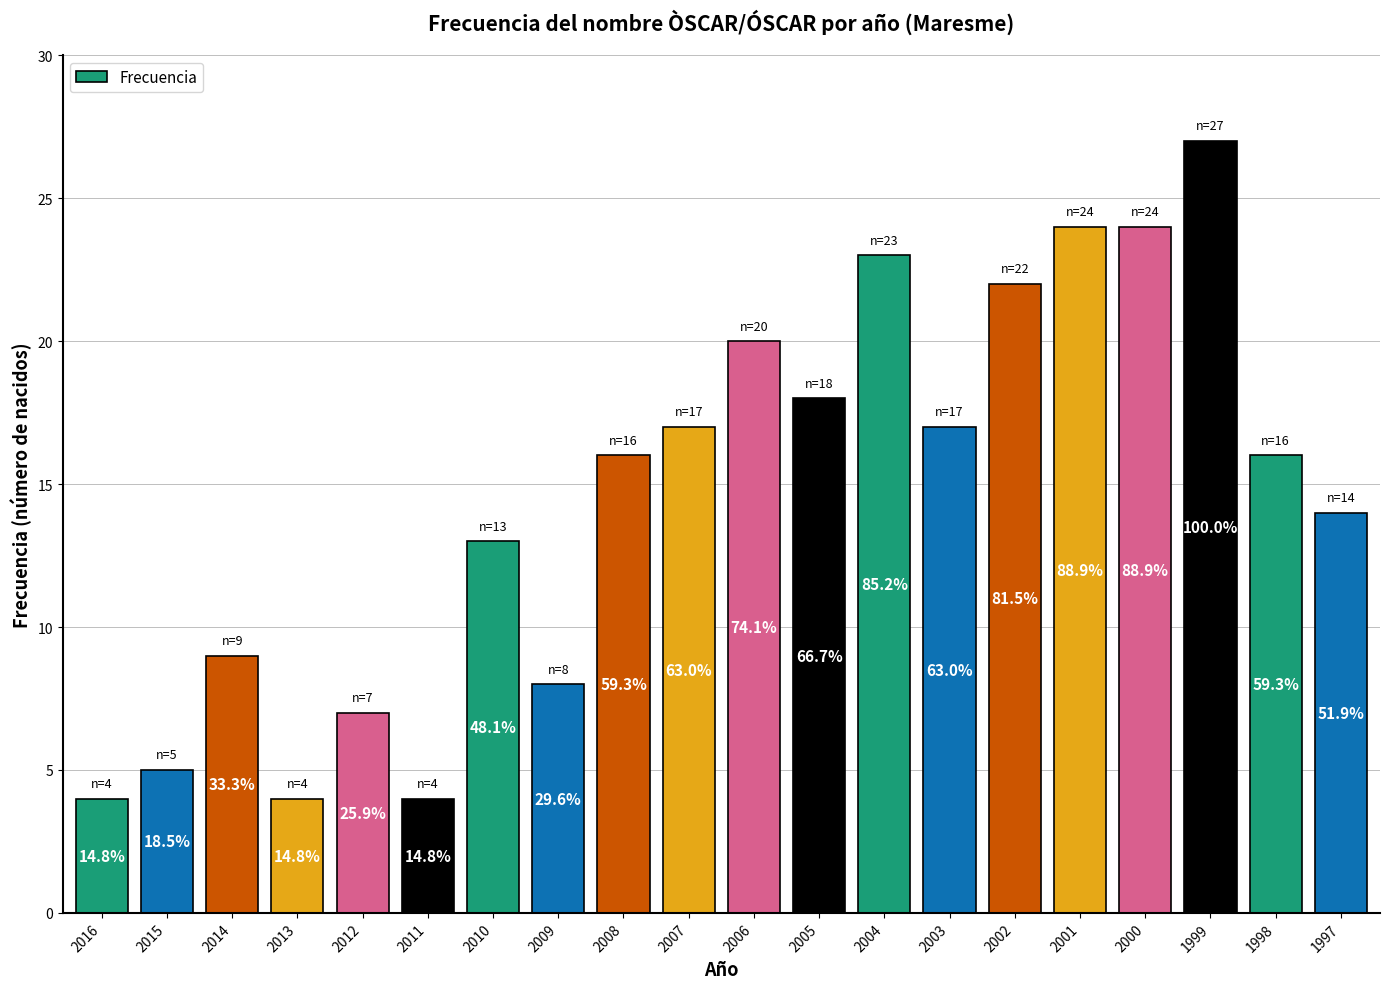

How many bars are there in total?

20